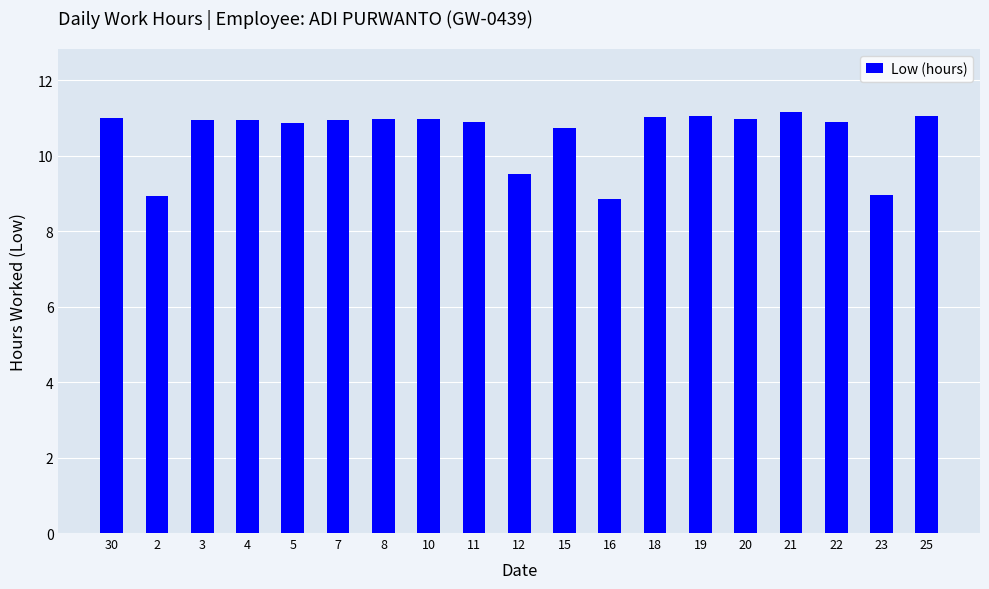

What is the greatest value displayed?

11.2